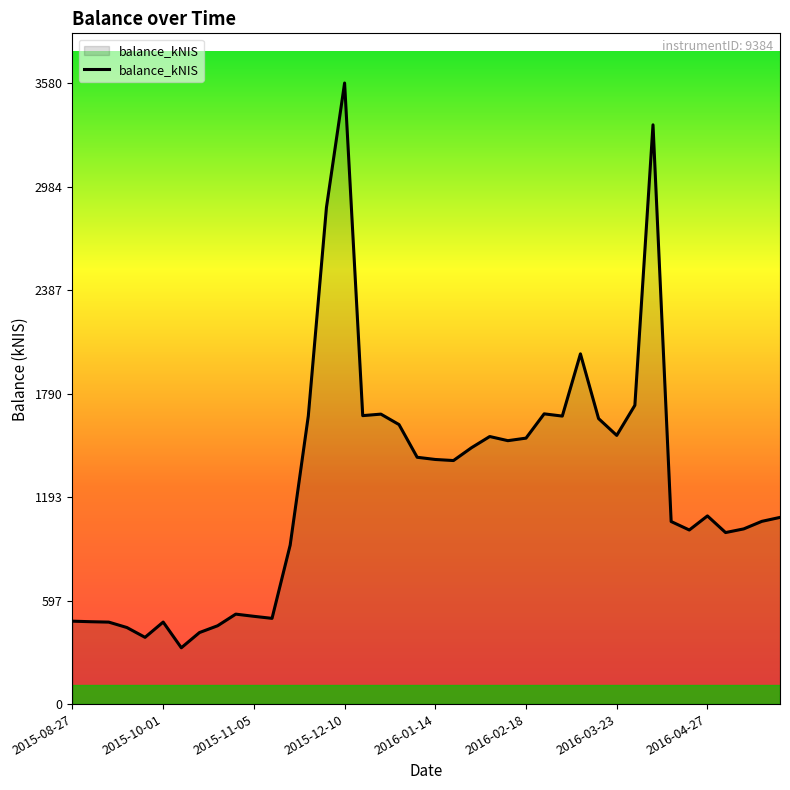

What is the minimum value shown in the chart?

324.7